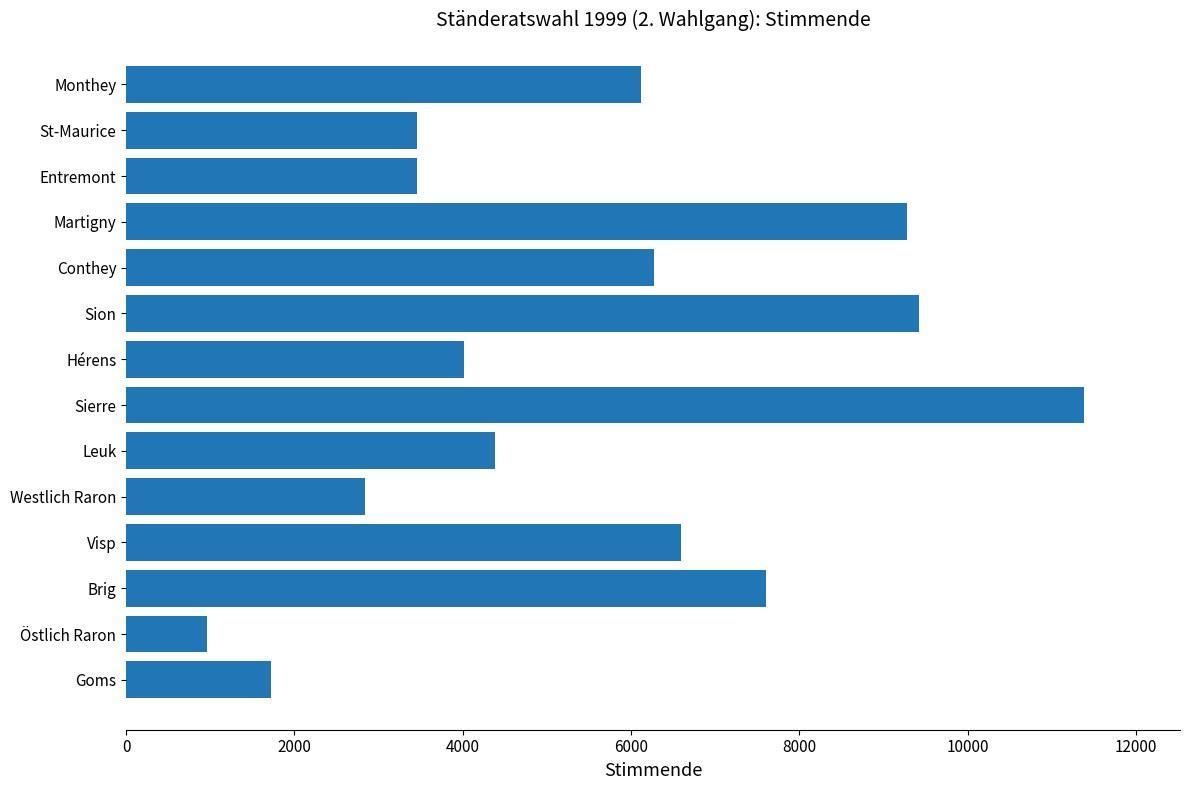

What is the change in value from Westlich Raron to Hérens?

+1176